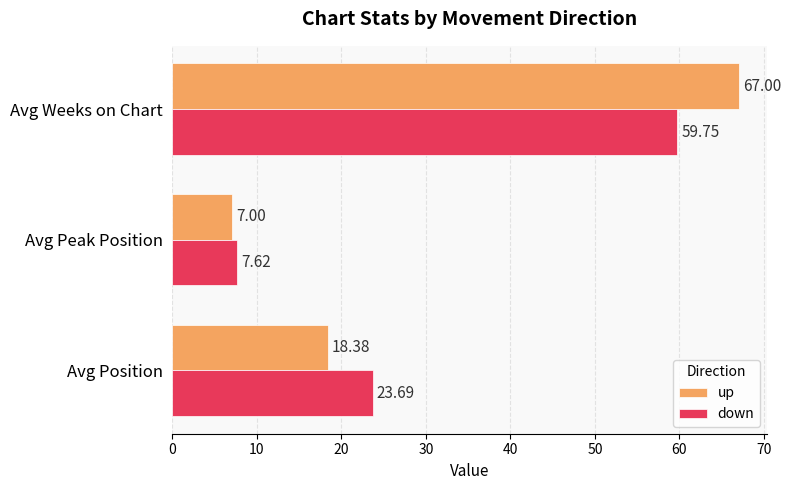

Which series has the largest total across all categories?

up